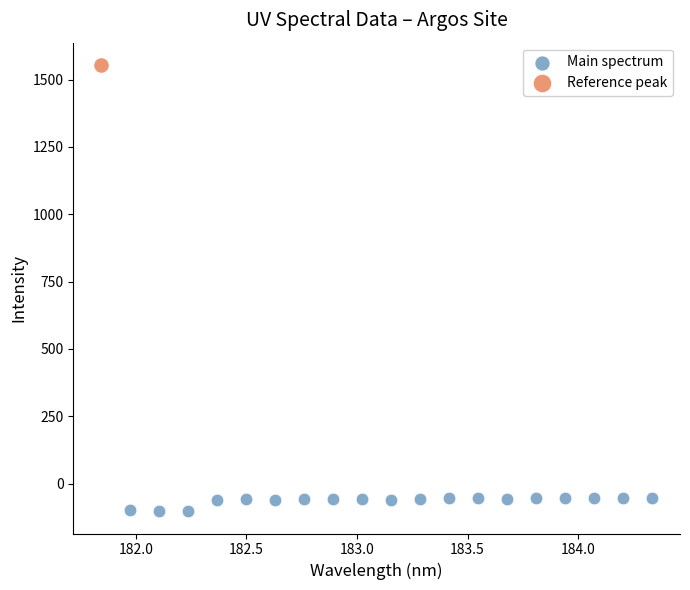

What are all the series names shown in the legend?

Main spectrum, Reference peak